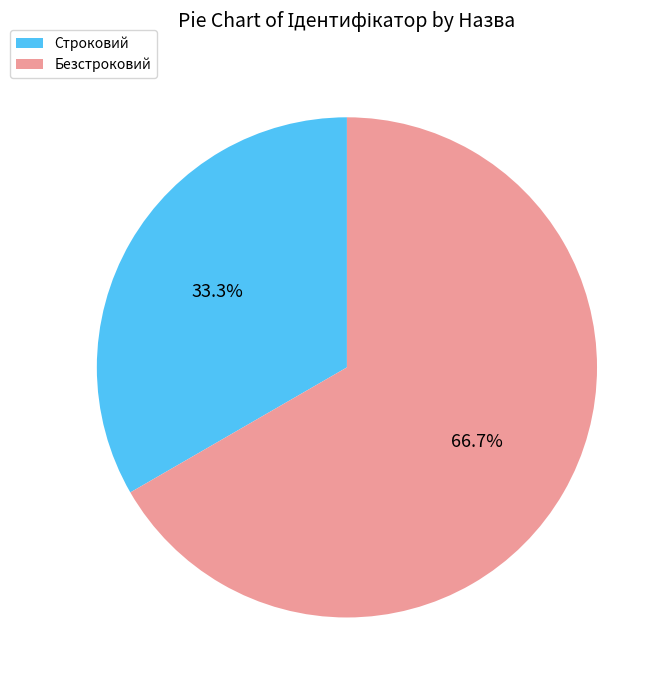

Approximately how many times larger is the value at Строковий compared to Безстроковий?

0.5